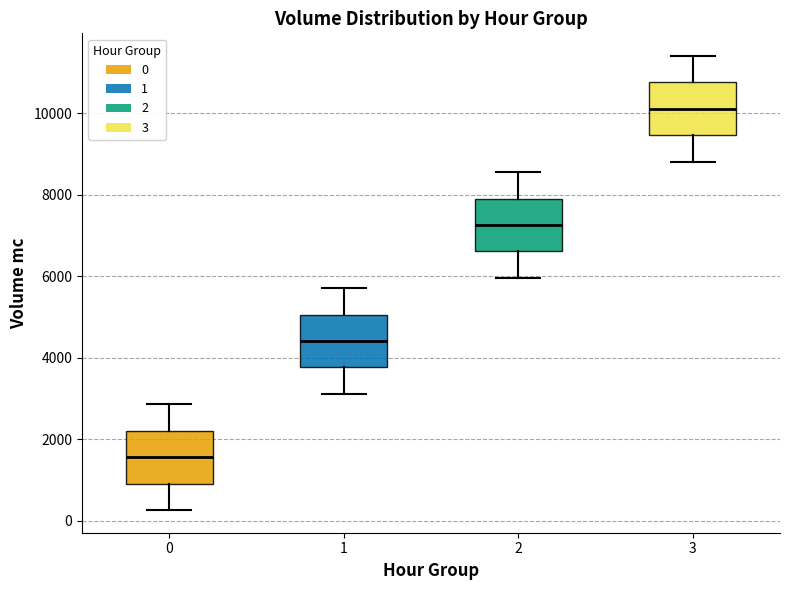

Reading left to right, read every box against the y-axis: the position of its median line, the range the box covers, and the ends of its whiskers. The values are not printed on the chart, so give them approximately, as read against the axis.

0: median 1600, box 1000 to 2200, whiskers 200 to 2800
1: median 4400, box 3800 to 5000, whiskers 3200 to 5800
2: median 7200, box 6600 to 8000, whiskers 6000 to 8600
3: median 10200, box 9400 to 10800, whiskers 8800 to 11400